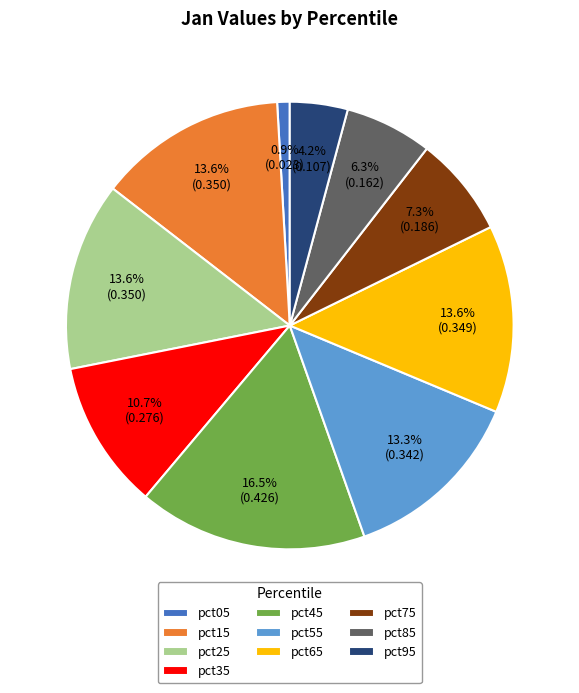

What is the smallest slice in the pie chart?

pct05